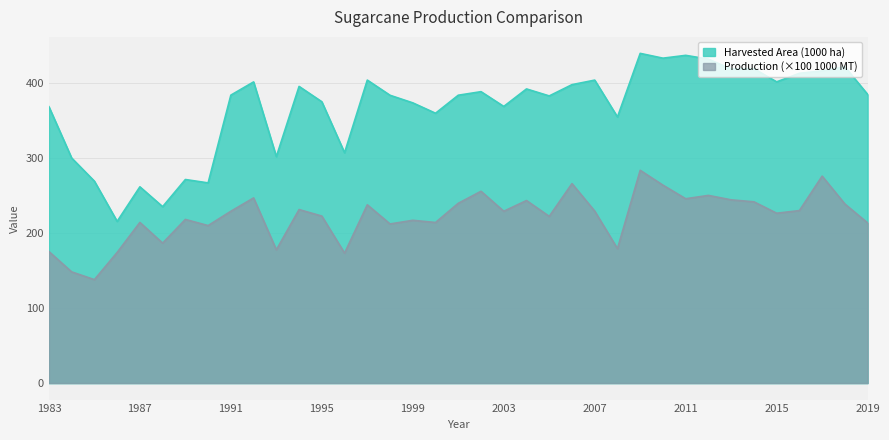

At how many categories does at least one series exceed 414?

8